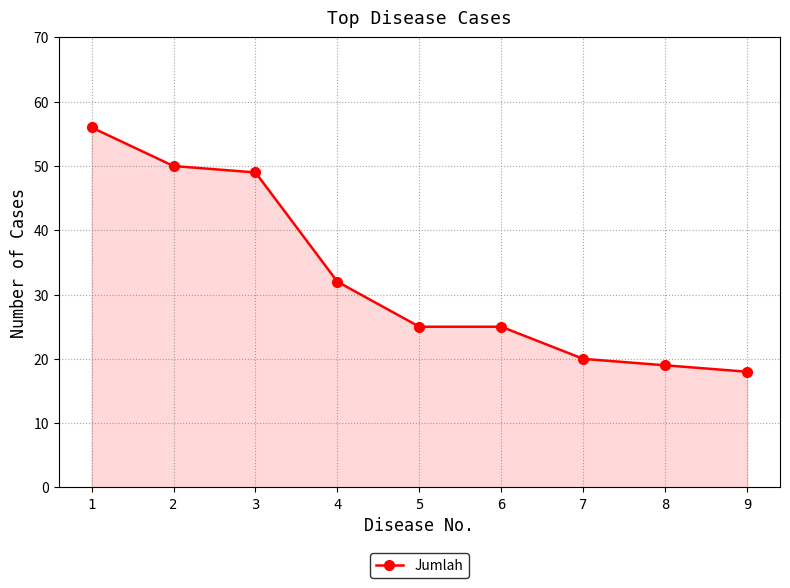

What is the difference between the second highest and minimum values?

32